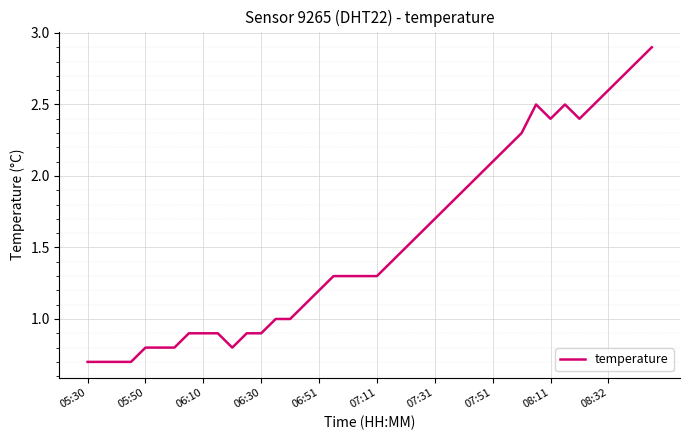

What is the maximum value shown in the chart?

2.9